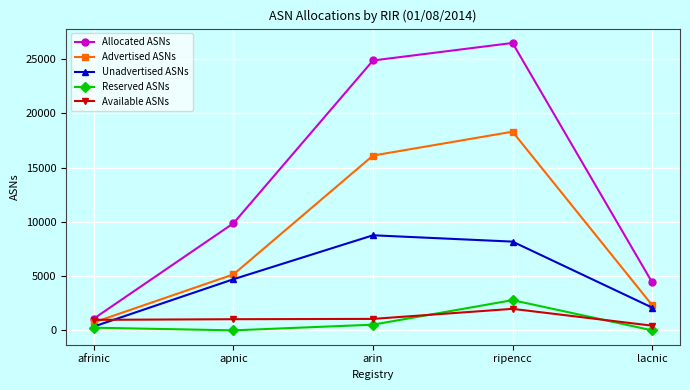

True or false: Advertised ASNs has more than 2 points higher than both neighbors.

False